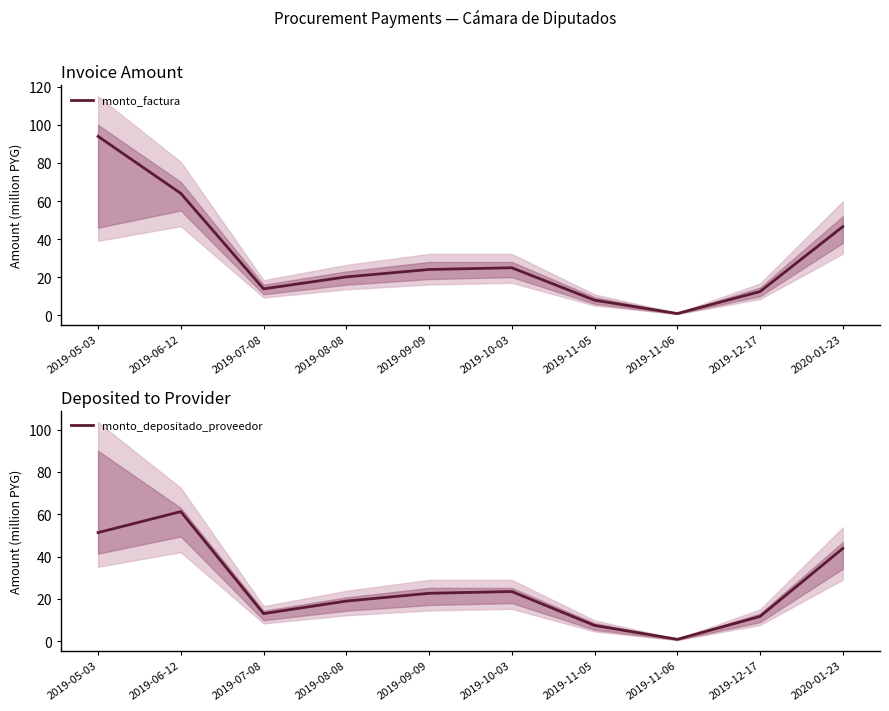

At which category is the sum across all series the highest?

2019-05-03